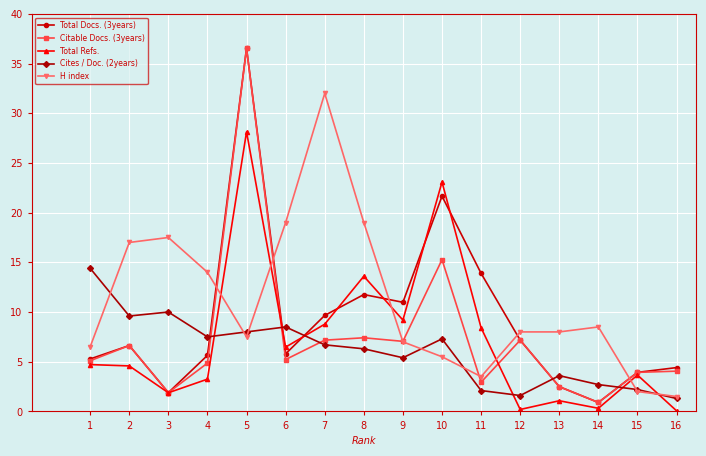

What is the value of the Total Docs. (3years) point at the 9th from the left?

11.0